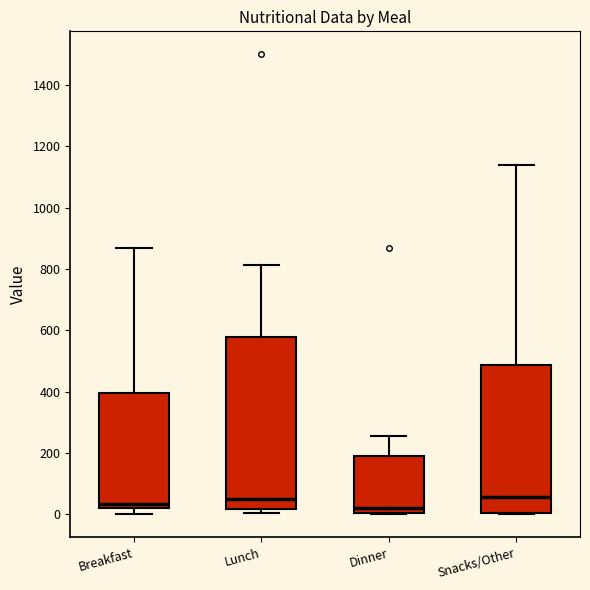

Where does the upper whisker of the box for Snacks/Other end on the y-axis? The values are not printed on the chart, so give them approximately, as read against the axis.

1140